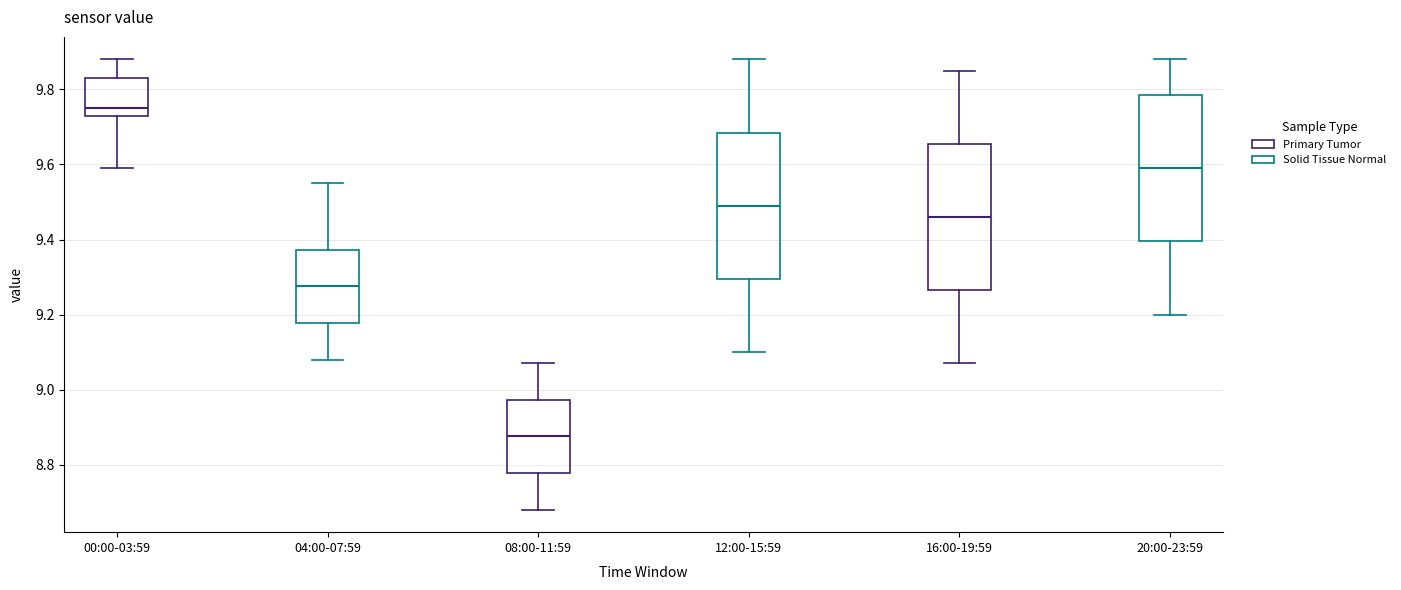

Which box has the lowest median line?

08:00-11:59